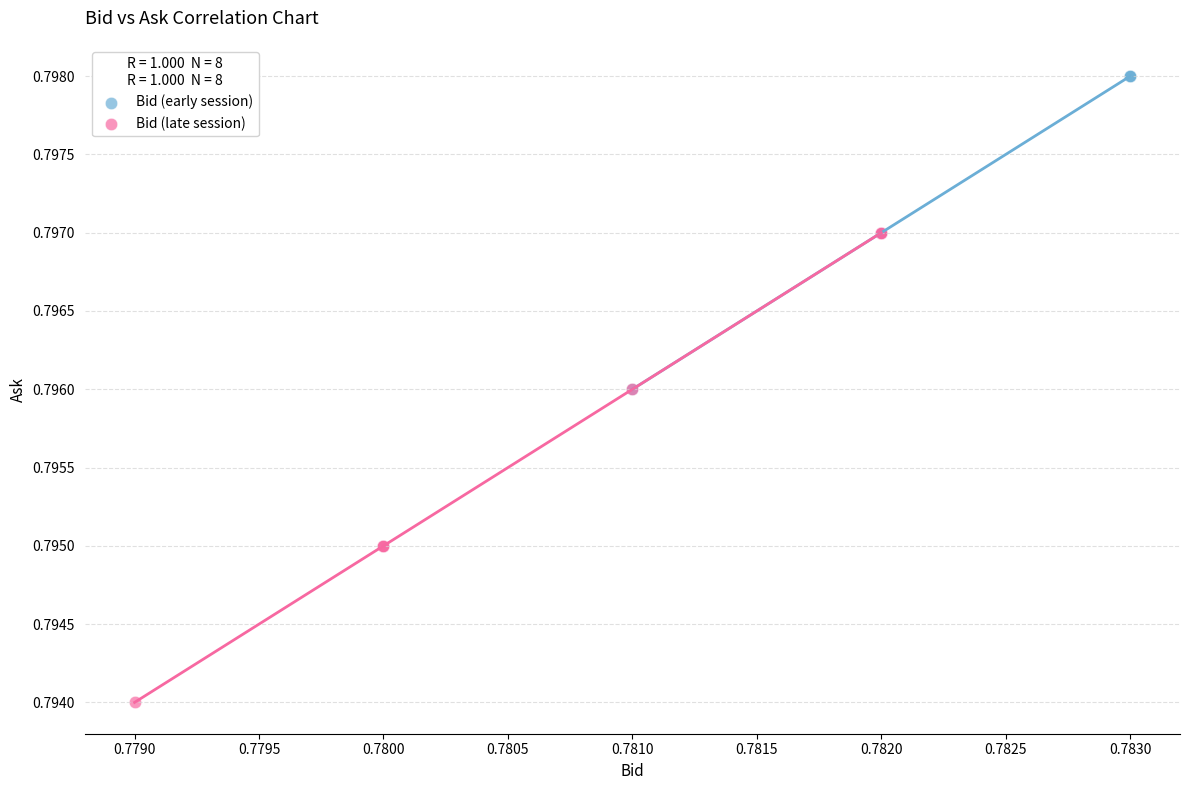

Which series contains the lowest Y value?

Bid (late session)